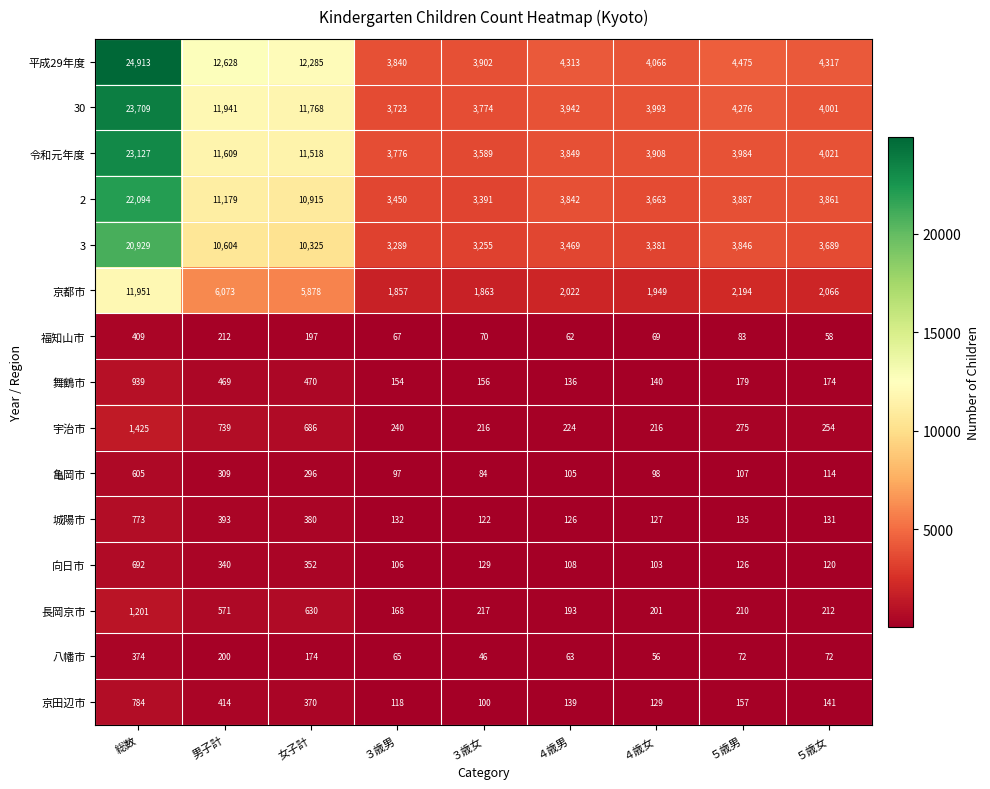

Where is 長岡京市 nearest to the value 684?

女子計